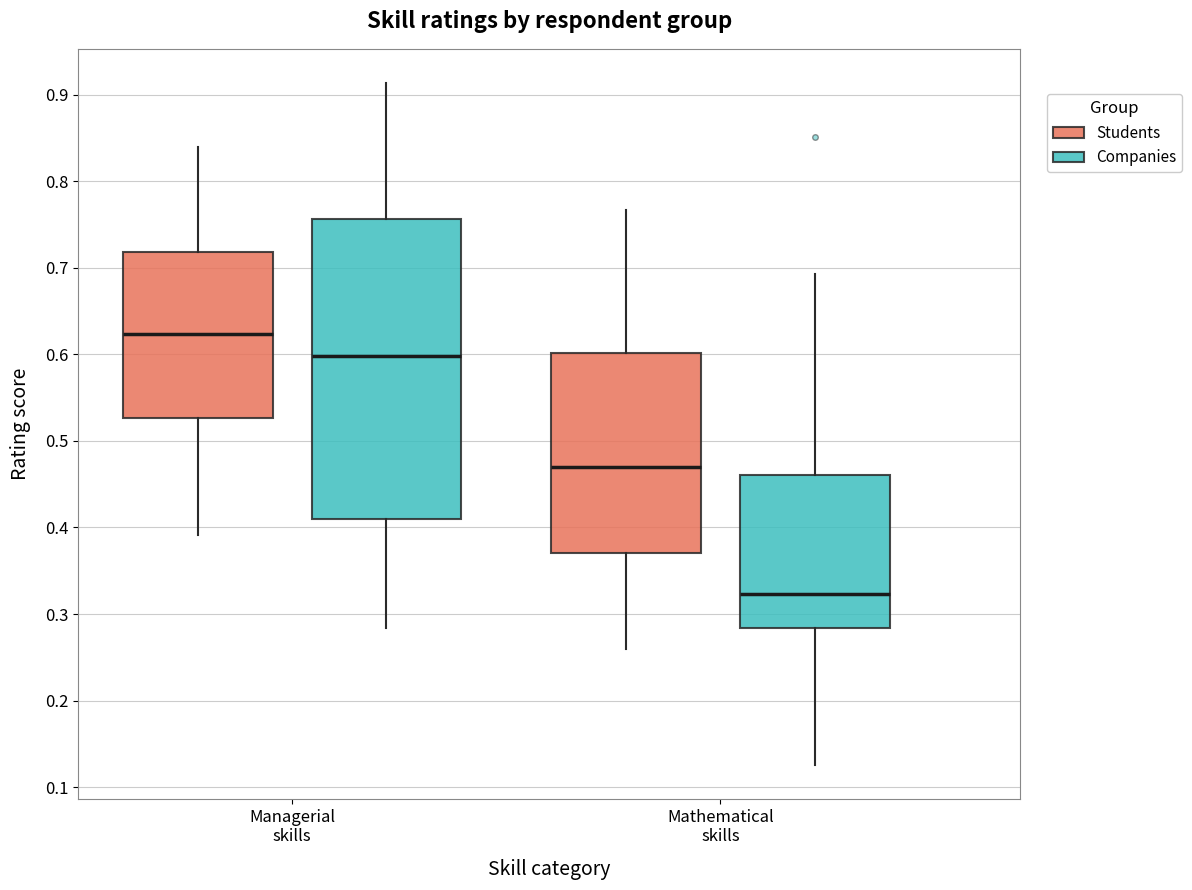

Which box has the highest median line?

Managerial skills (Students)